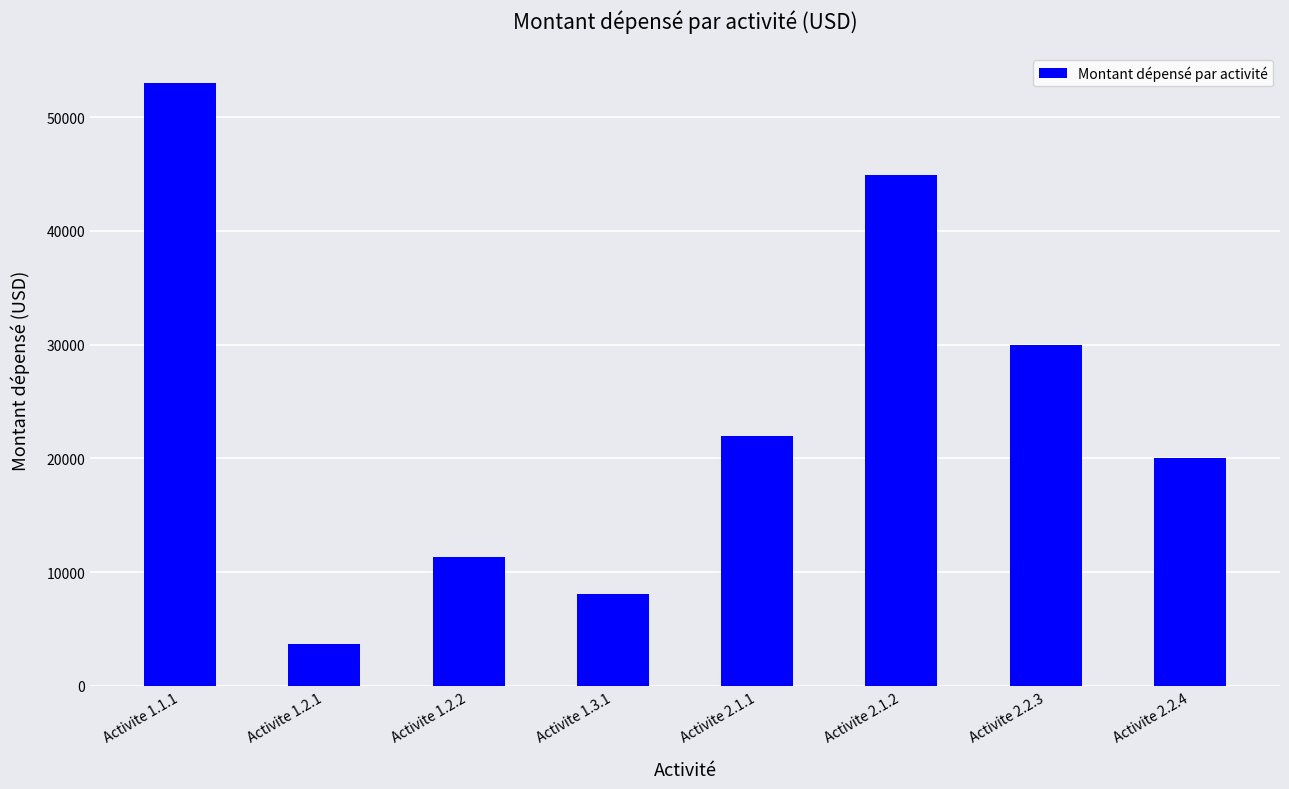

Between Activite 1.3.1 and Activite 2.2.4, which is larger?

Activite 2.2.4